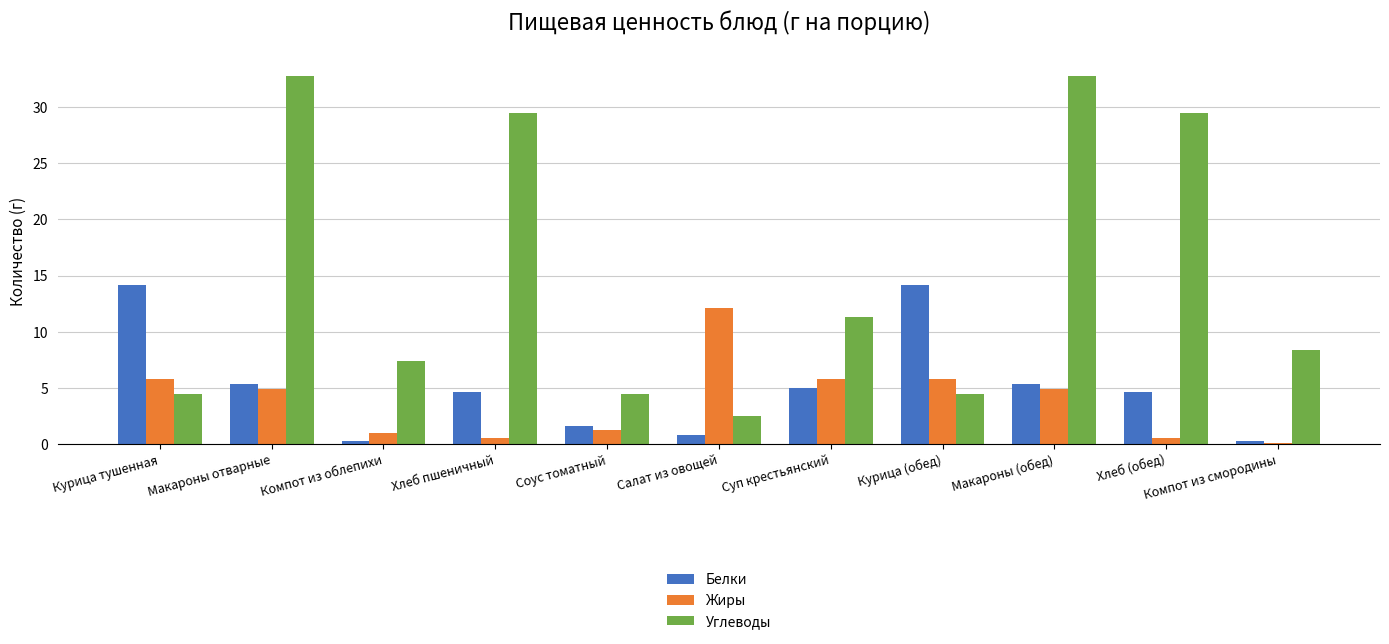

What value does the Жиры series have at Курица тушенная?

5.8